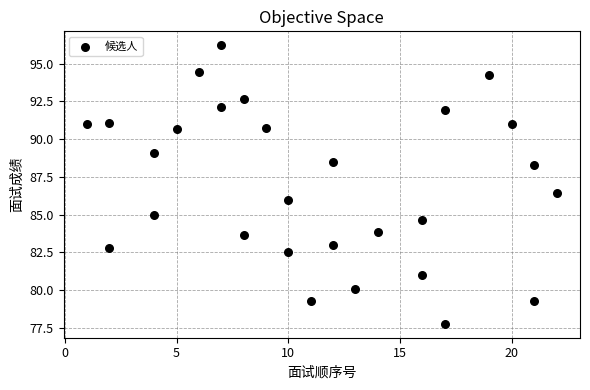

What is the range of X values (max minus min)?

21.0